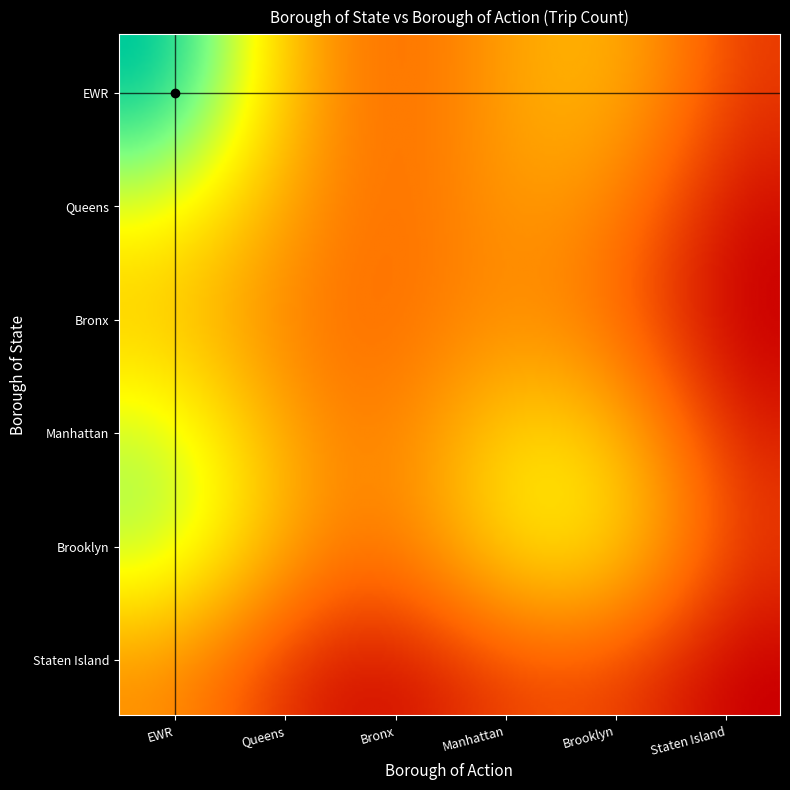

True or false: Staten Island has a value of 1 at Manhattan.

False